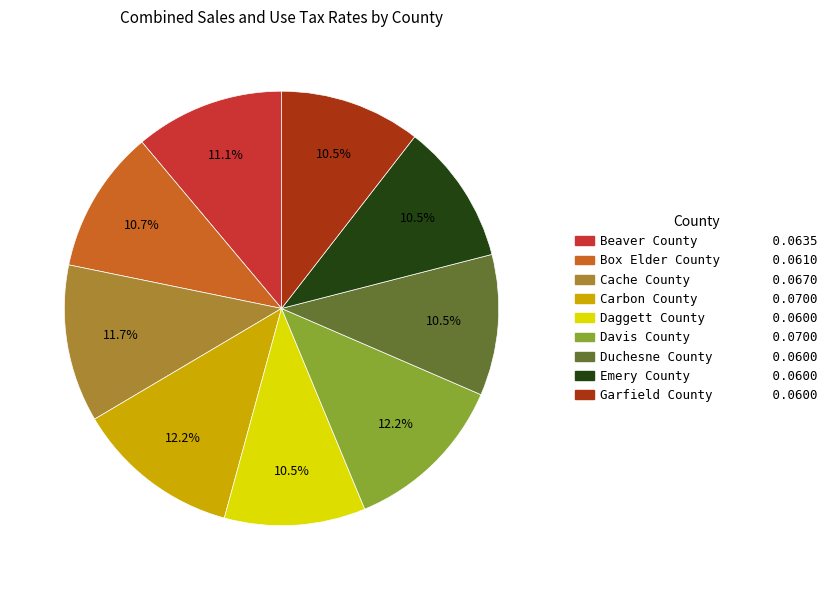

How many slices are in this pie chart?

9